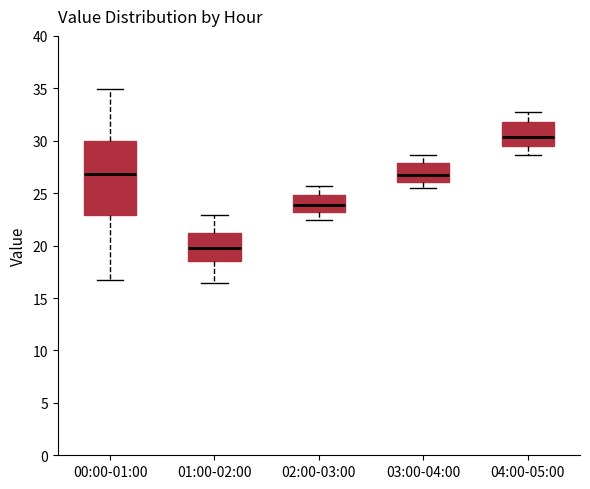

Where does the median line of the box for 03:00-04:00 sit on the y-axis? The values are not printed on the chart, so give them approximately, as read against the axis.

27.0